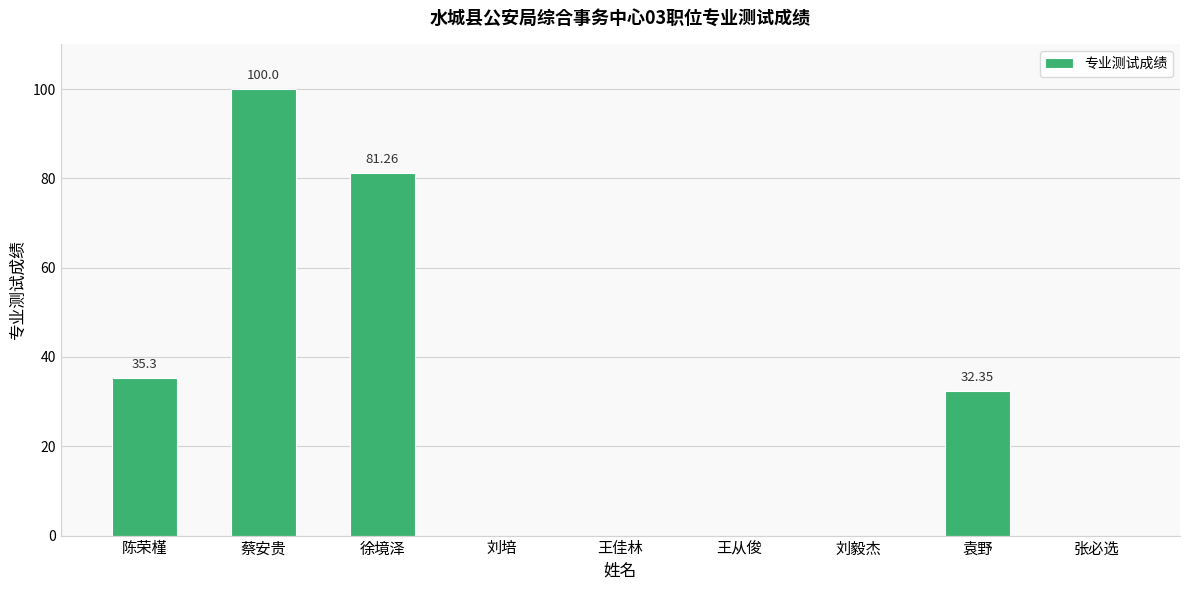

Where is the data nearest to the value 50?

陈荣槿